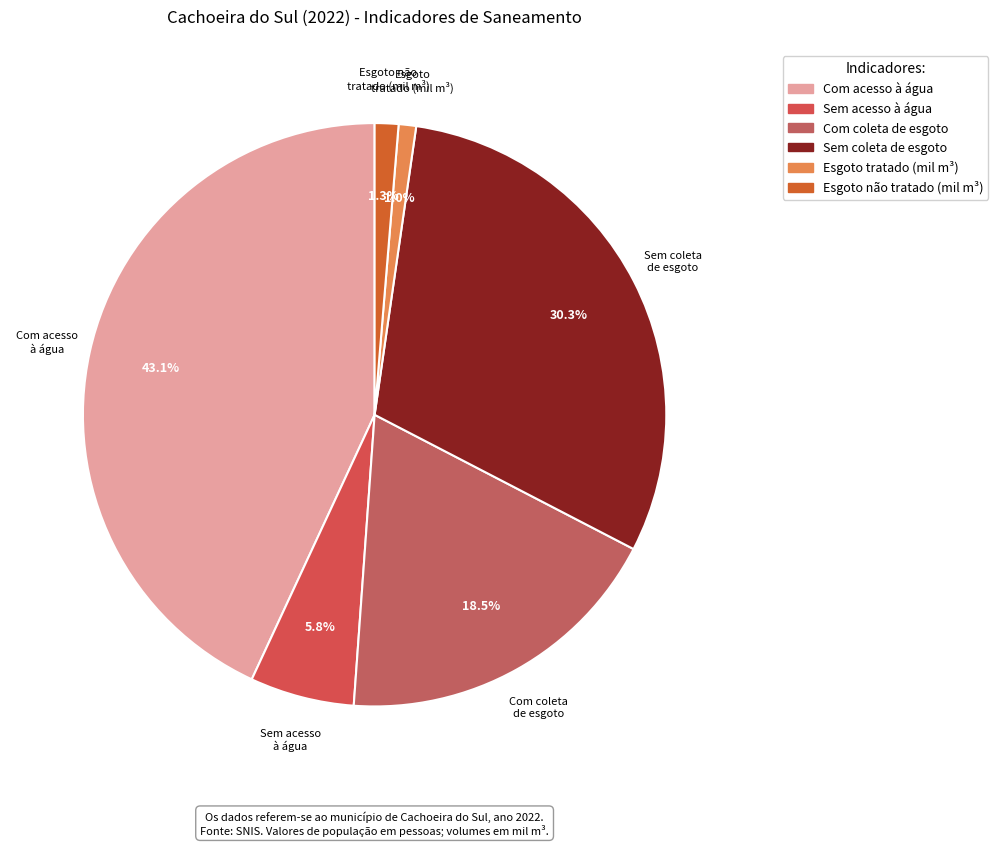

To the nearest percent, what is the average slice percentage?

17%